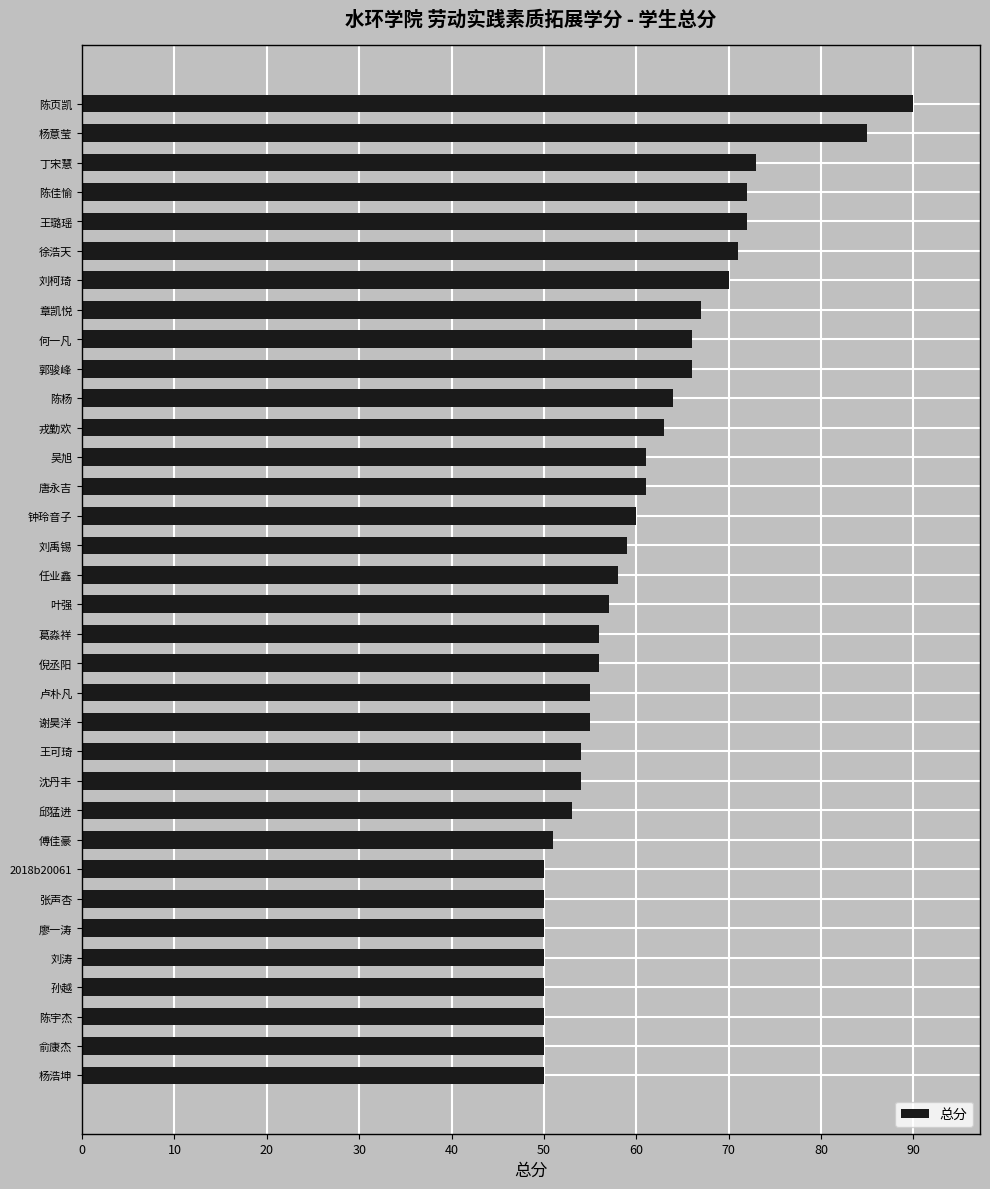

Are the bars horizontal?

Yes